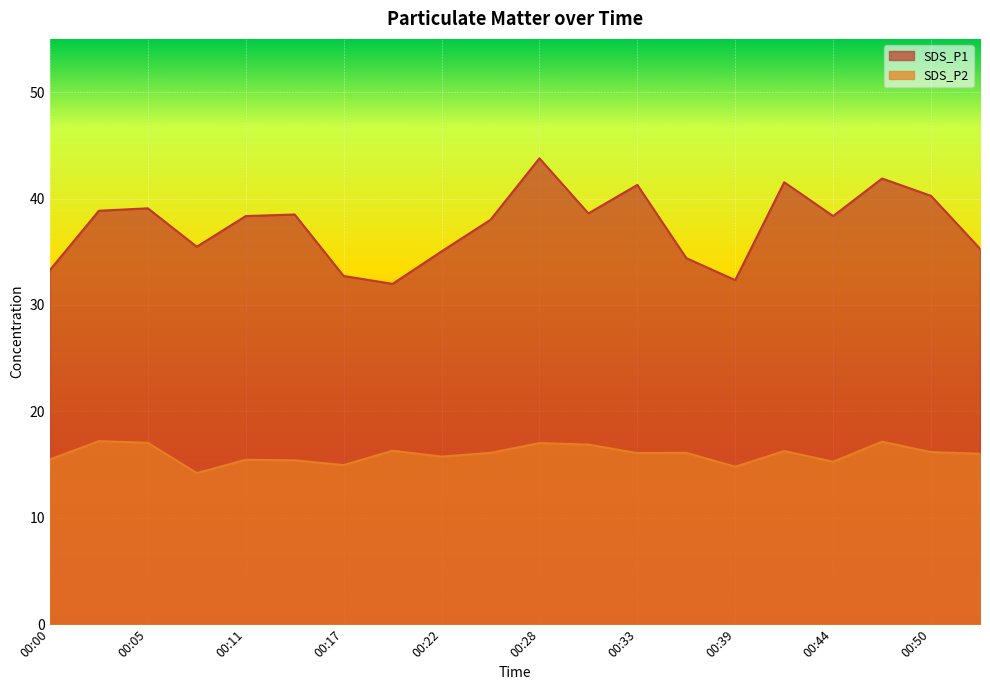

Reading right to left, what are all the values shown in this chart?

SDS_P1: 00:53=35.3	00:50=40.2	00:47=41.9	00:44=38.4	00:42=41.5	00:39=32.3	00:36=34.4	00:33=41.3	00:30=38.6	00:28=43.8	00:25=38.0	00:22=35.0	00:19=32.0	00:17=32.7	00:14=38.5	00:11=38.4	00:08=35.5	00:05=39.1	00:03=38.9	00:00=33.3
SDS_P2: 00:53=16.0	00:50=16.2	00:47=17.1	00:44=15.3	00:42=16.3	00:39=14.8	00:36=16.1	00:33=16.1	00:30=16.9	00:28=17.0	00:25=16.1	00:22=15.8	00:19=16.3	00:17=14.9	00:14=15.4	00:11=15.4	00:08=14.2	00:05=17.1	00:03=17.2	00:00=15.5